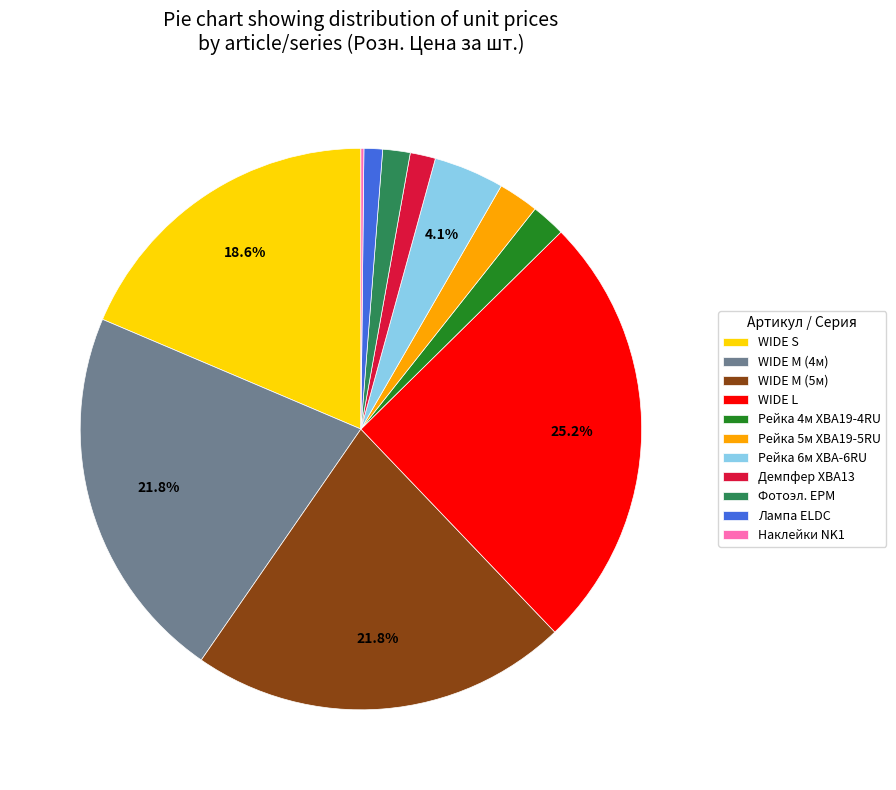

What is the ratio of the value at Фотоэл. EPM to the value at Демпфер XBA13?

1.1